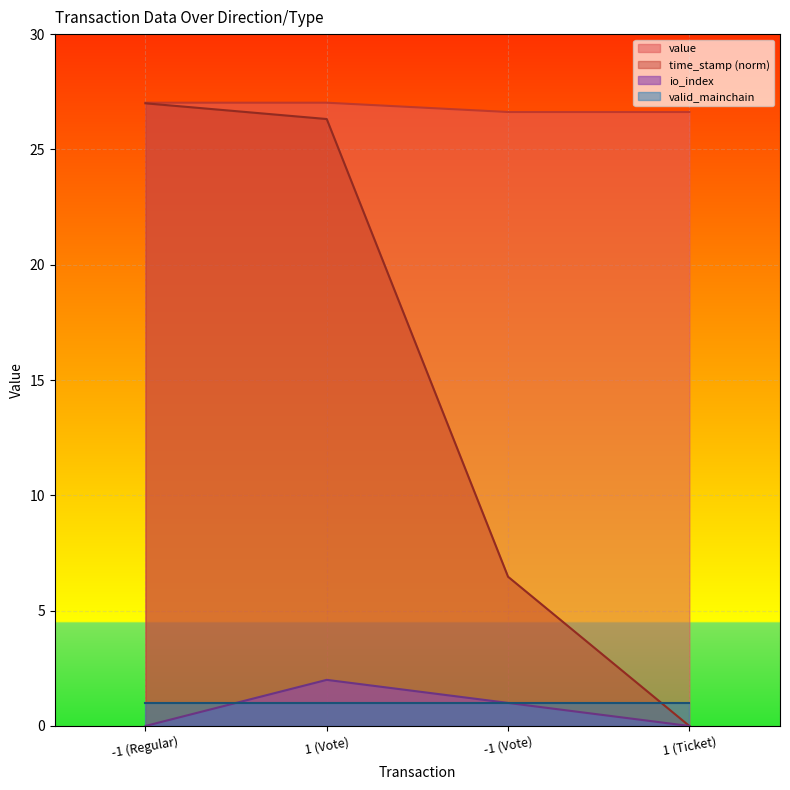

What is the difference between the time_stamp values at -1 (Vote) and 1 (Ticket)?

6.5